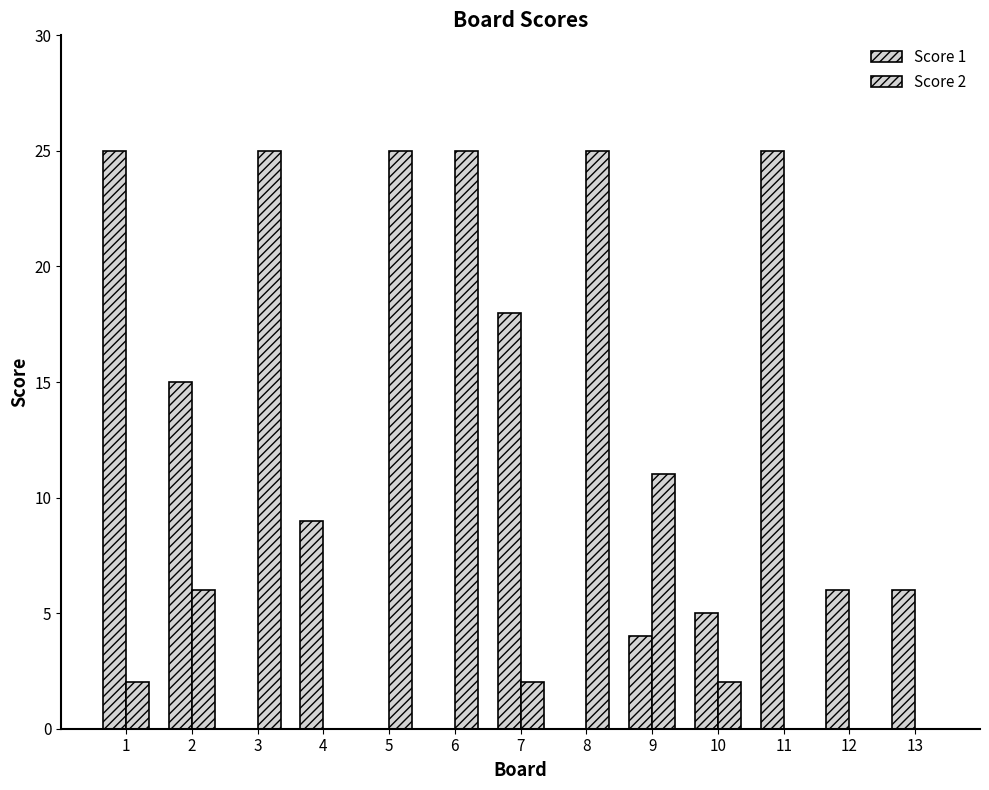

What is the total value across all series at 10?

7